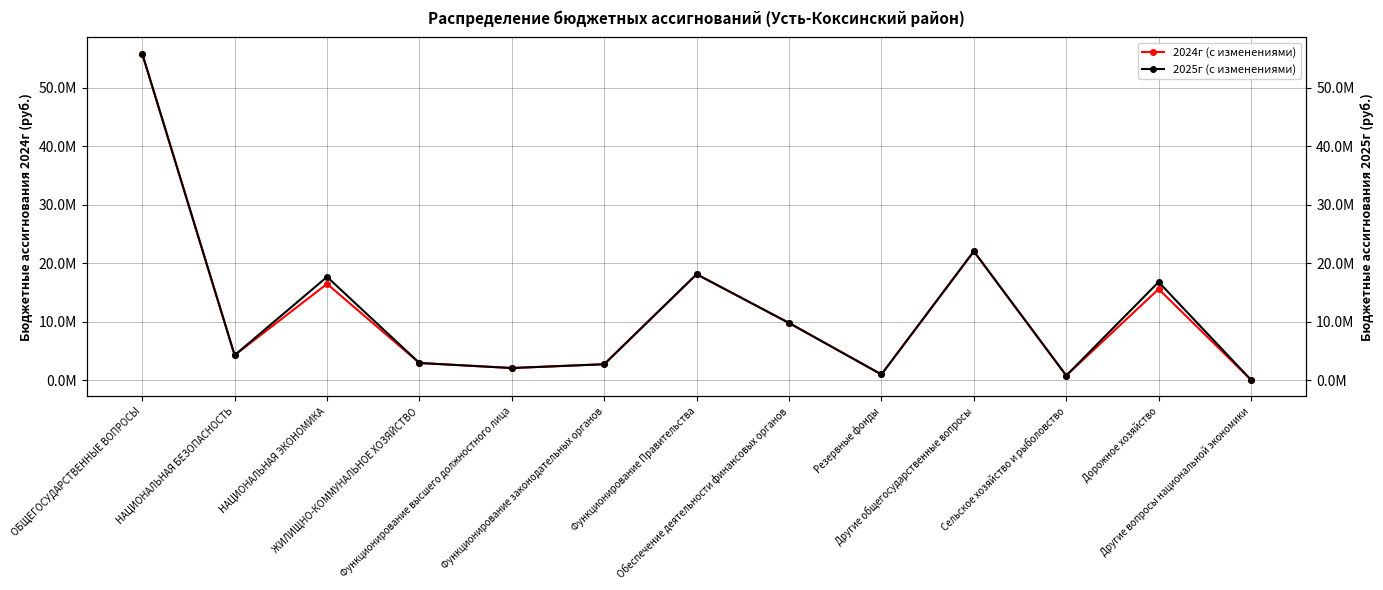

Which category has the lowest value across all series?

Другие вопросы национальной экономики